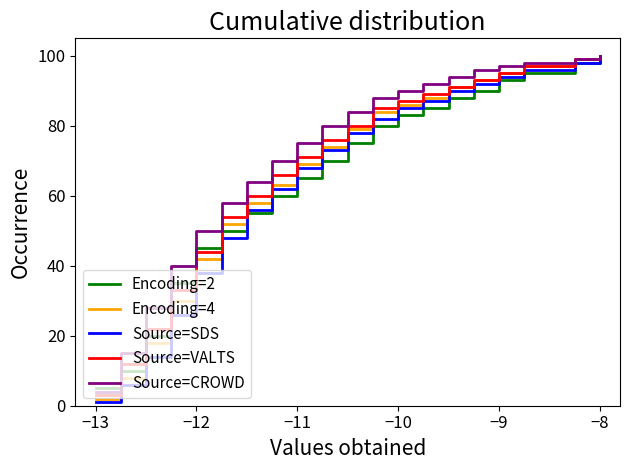

What is the maximum value shown in the chart?

100